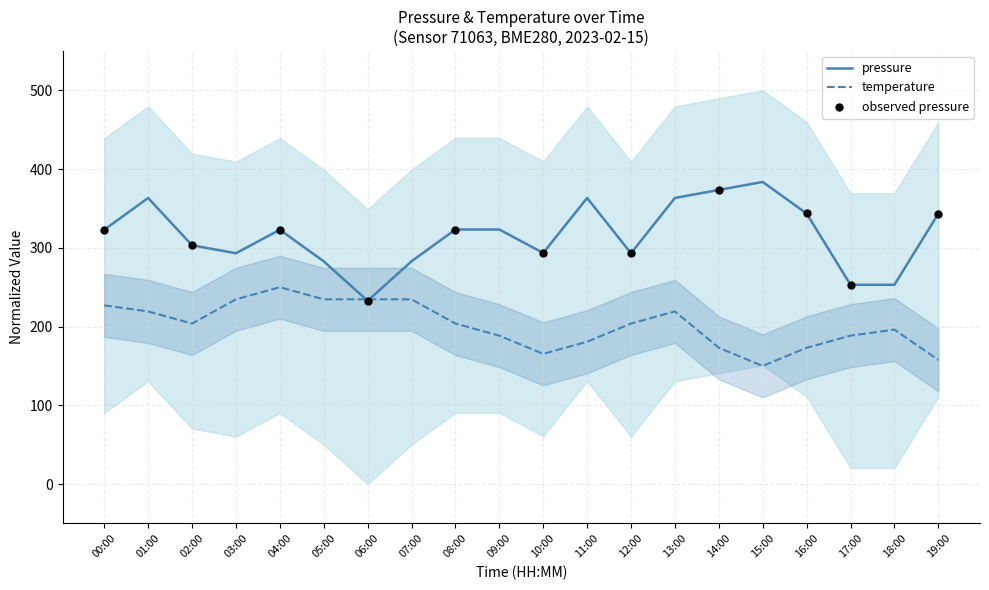

Which series reaches the maximum Y coordinate?

pressure